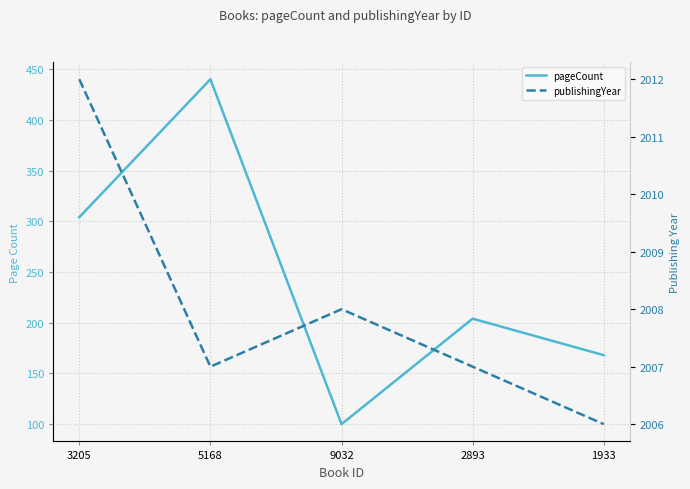

At which category is the sum across all series the highest?

5168